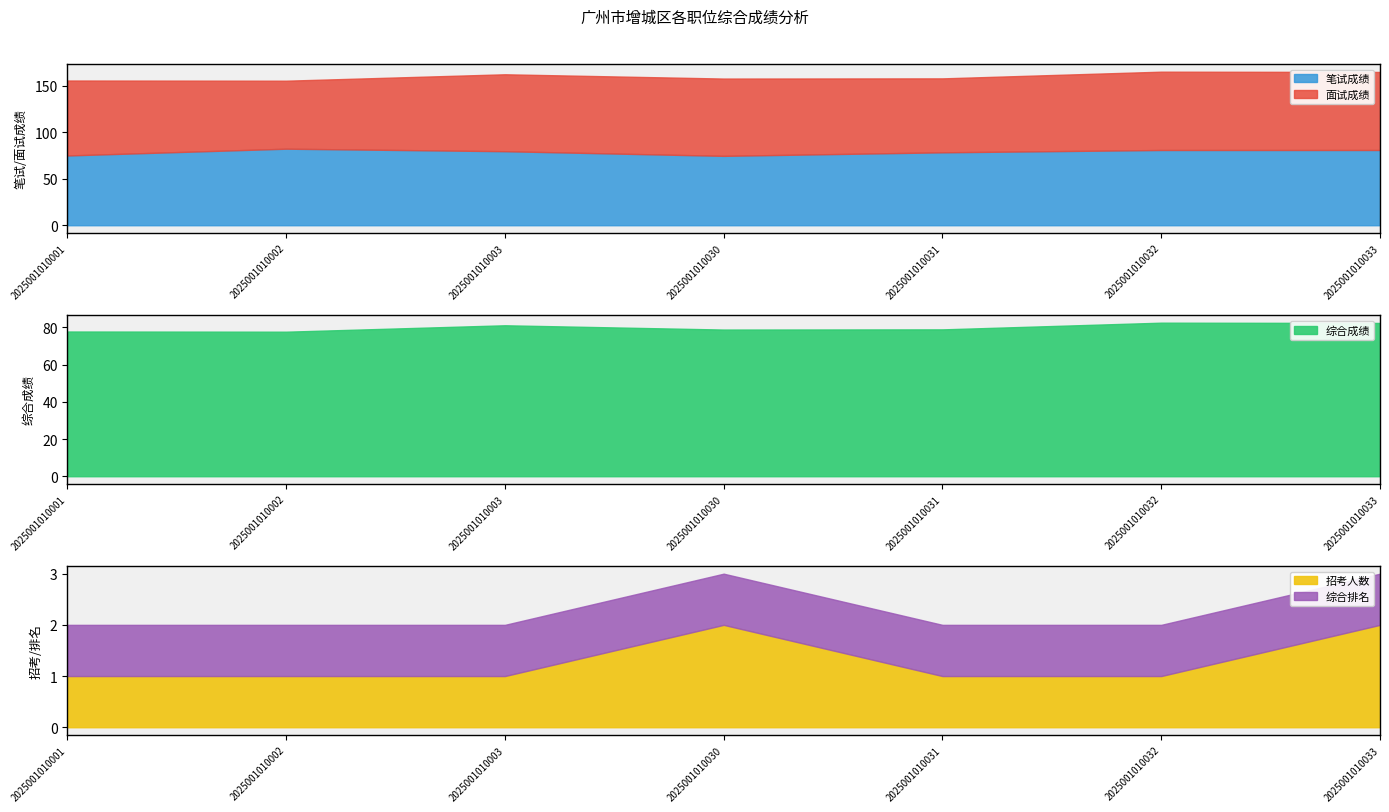

Reading right to left, list all the values displayed in this chart.

招考人数: 2.0	1.0	1.0	2.0	1.0	1.0	1.0
综合成绩: 82.4	82.5	79.0	78.8	81.2	77.7	77.8
面试成绩: 83.9	84.2	79.5	83.1	82.7	73.1	80.6
笔试成绩: 80.9	80.9	78.4	74.6	79.6	82.3	75.0
综合排名: 1.0	1.0	1.0	1.0	1.0	1.0	1.0